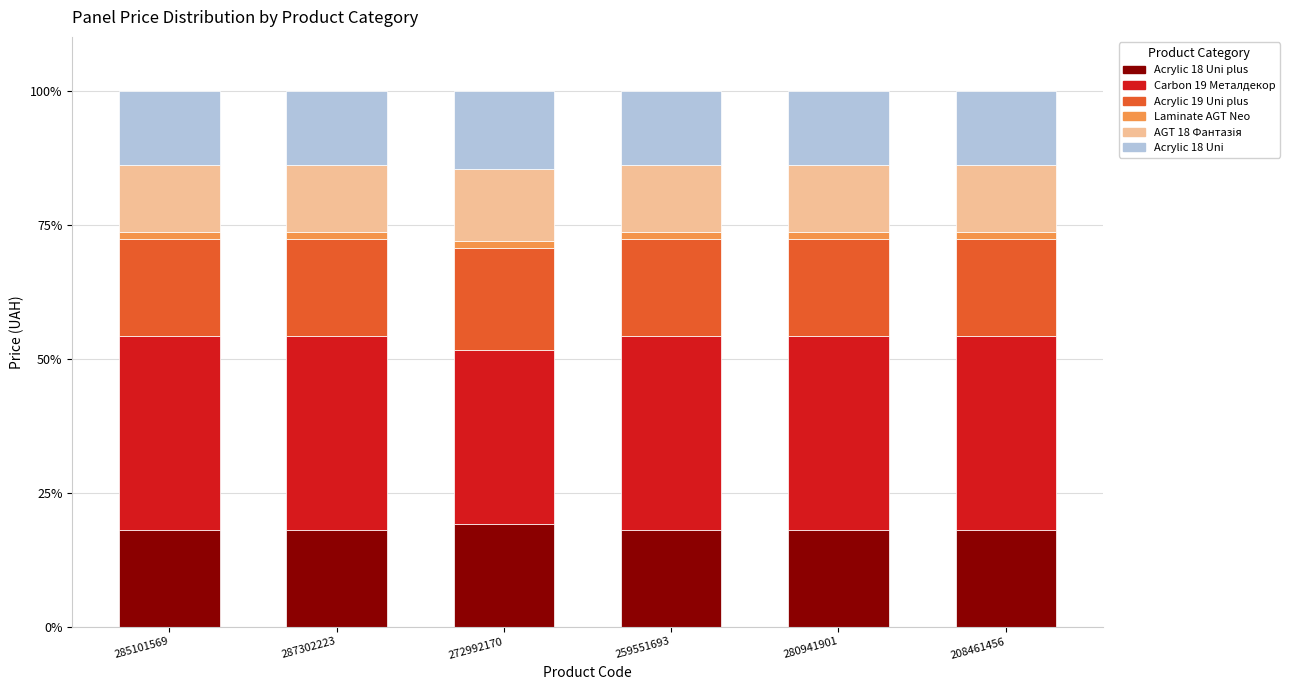

How many bars are there in total?

6